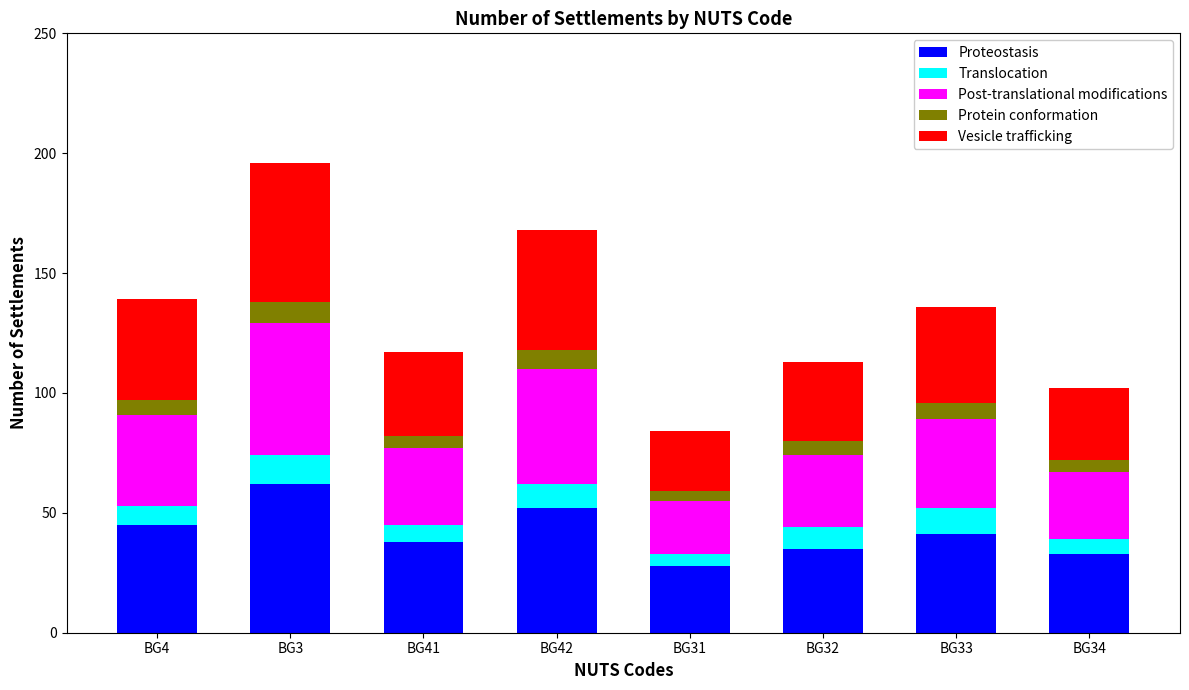

What is the difference between the maximum and minimum values in the Proteostasis series?

34